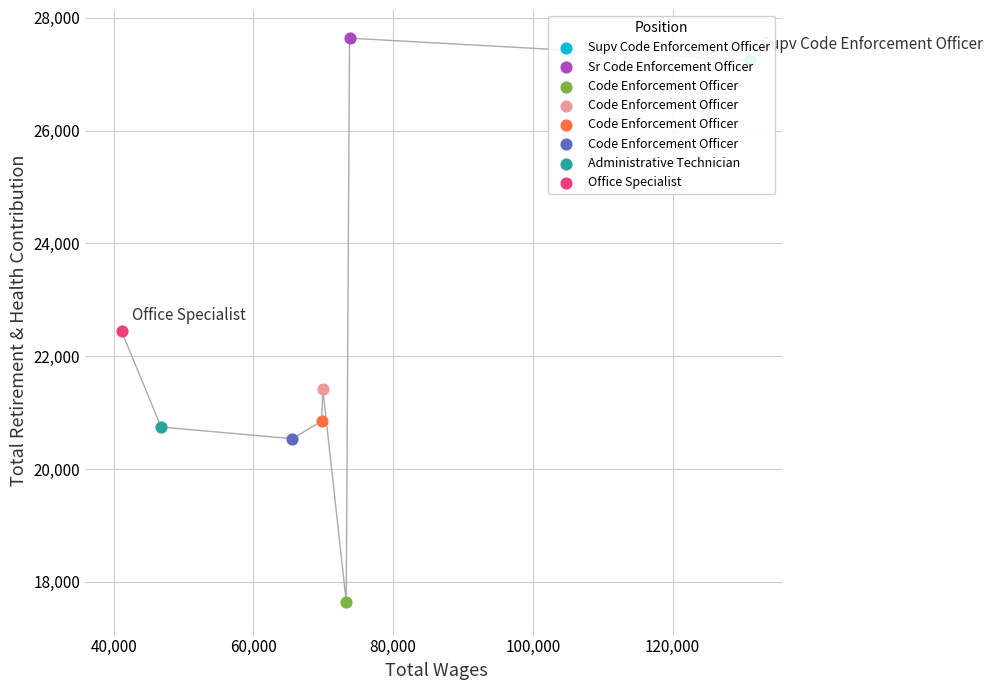

Approximately how many times larger is the value at 100,000 compared to 120,000?

1.0